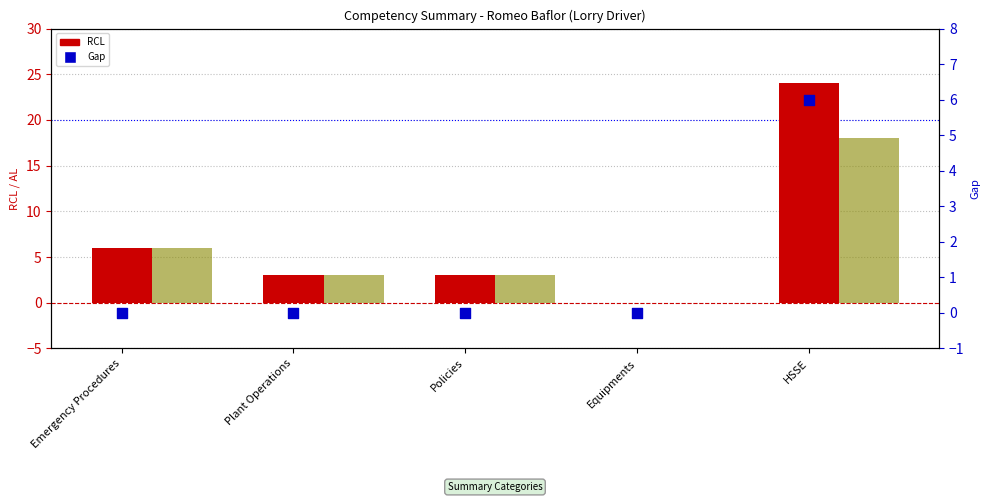

Is the value of Gap at Policies greater than the value of RCL at Policies?

No